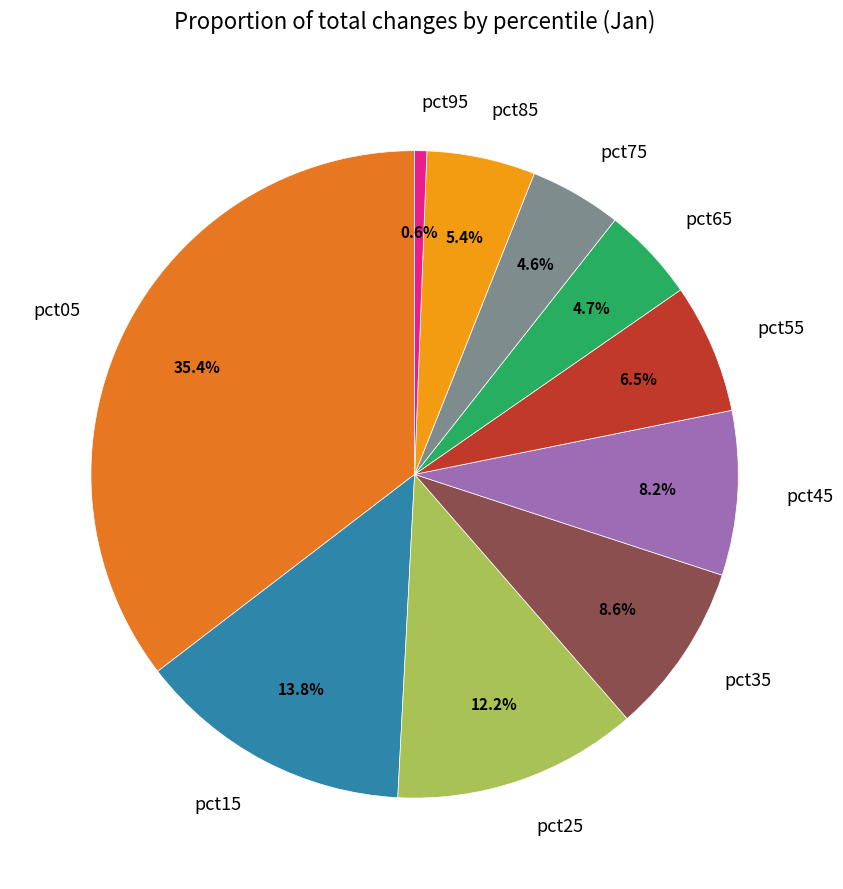

To the nearest percent, what is the combined percentage of pct85 and pct75?

10%